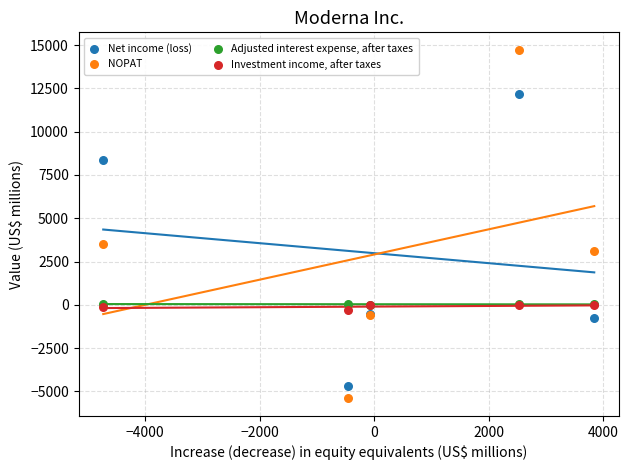

Which series contains the highest Y value?

NOPAT